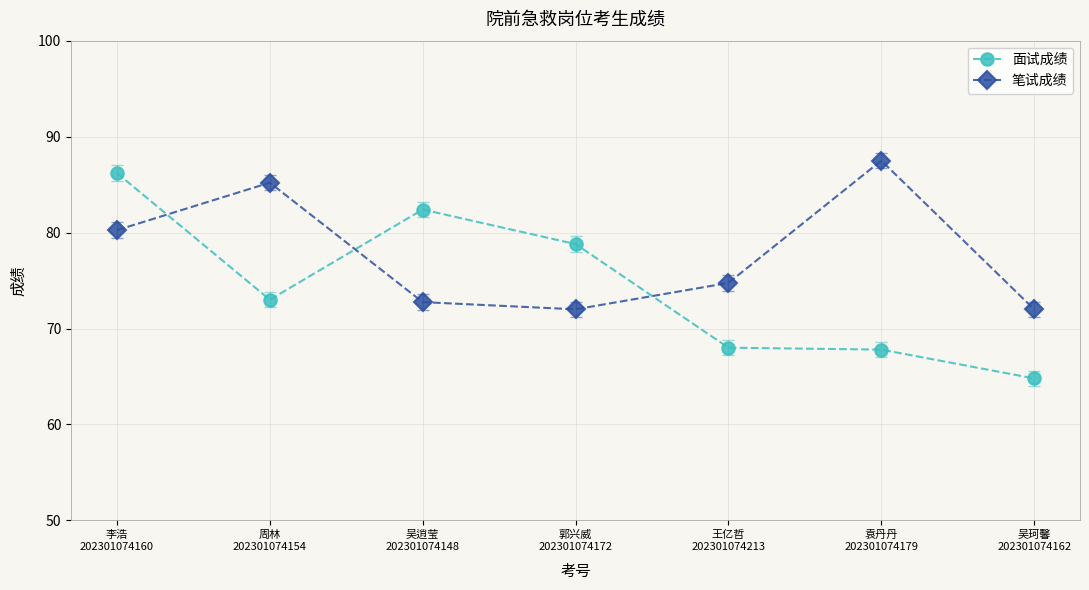

In 笔试成绩, how many points are lower than both neighbors (excluding endpoints)?

1